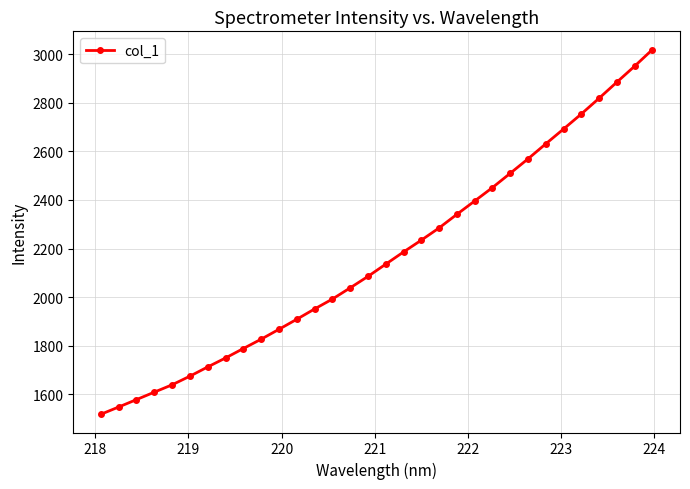

What is the difference between the second highest and minimum values?

1433.9